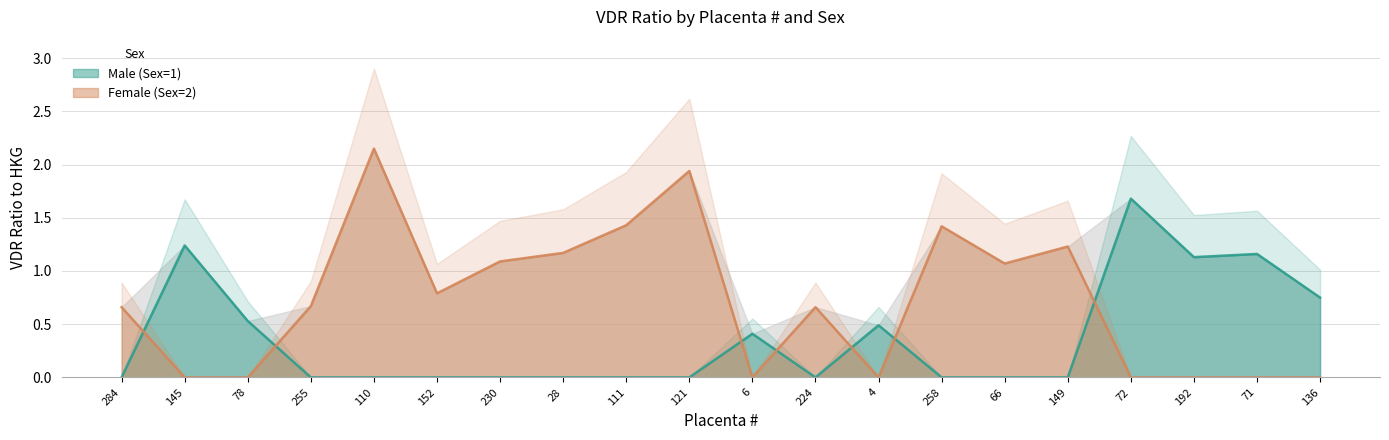

What are all the series names shown in the legend?

Male (Sex=1), Female (Sex=2)